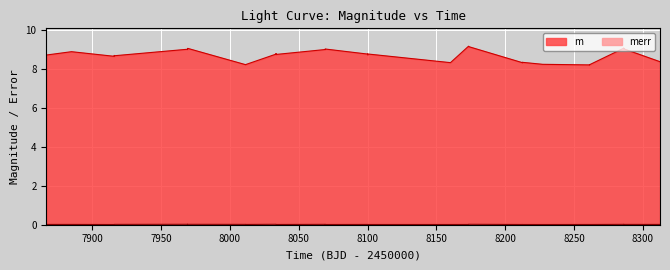

What are all the series names shown in the legend?

m, merr